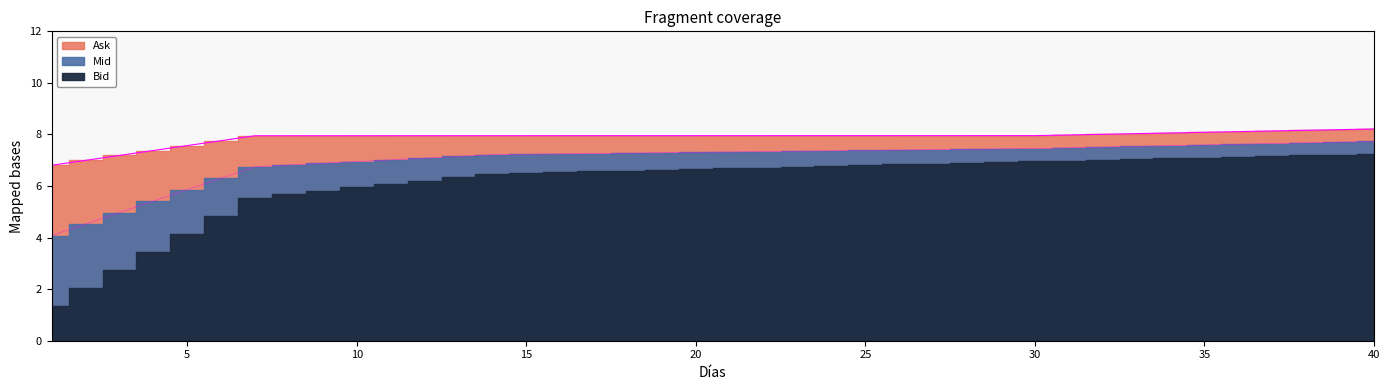

What is the difference between the Ask values at 6 and 7?

0.2